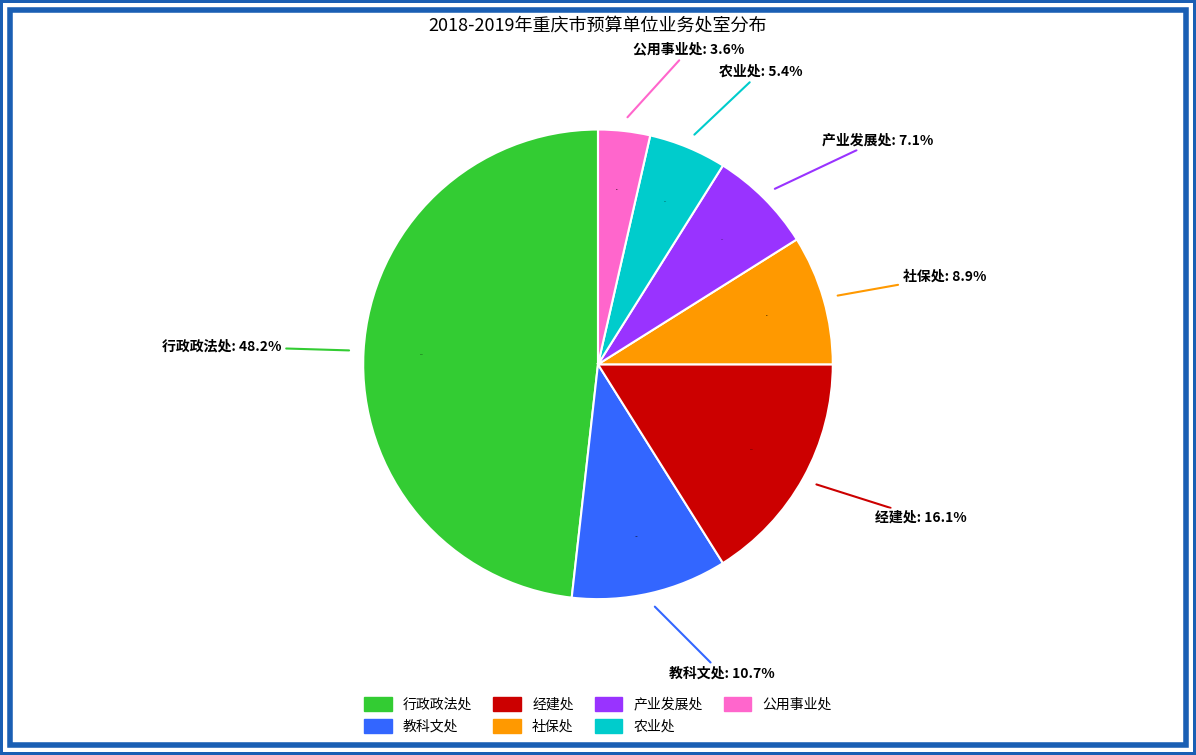

What percentage is the 公用事业处 slice, to the nearest percent?

4%